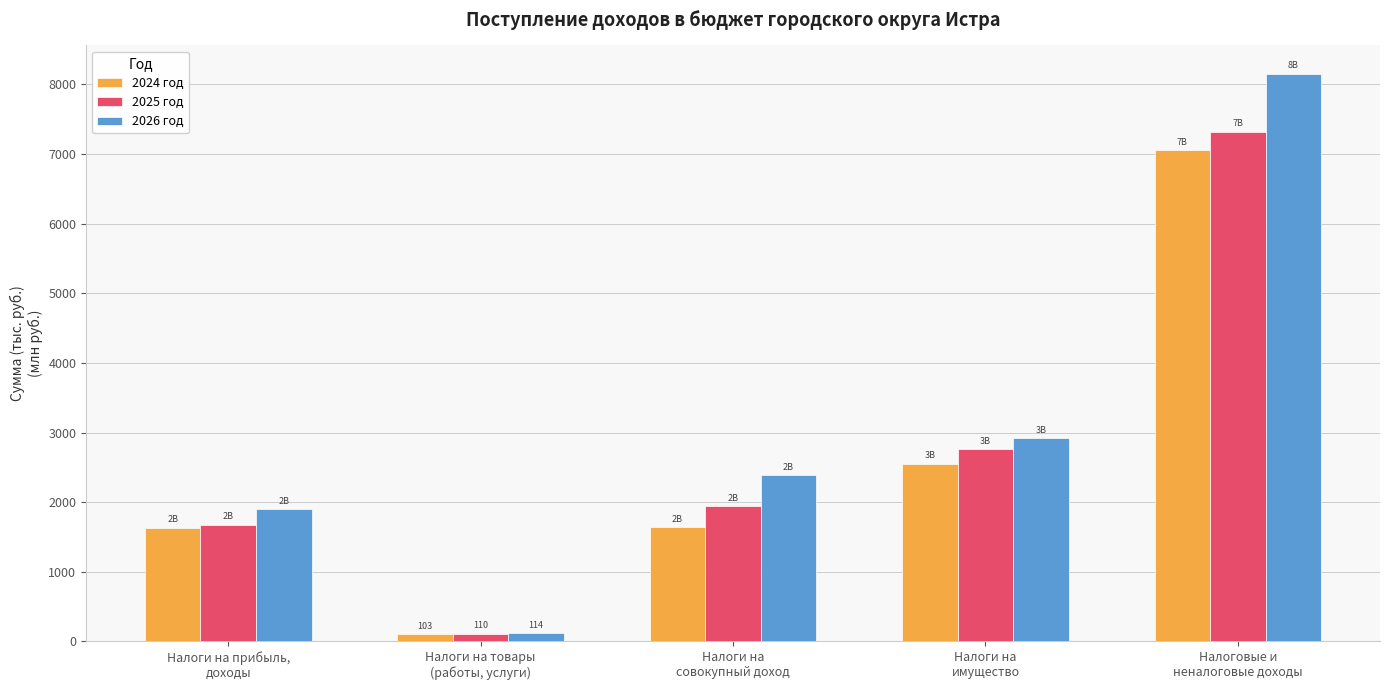

What is the total value across all series at Налоги на
имущество?

8226.4